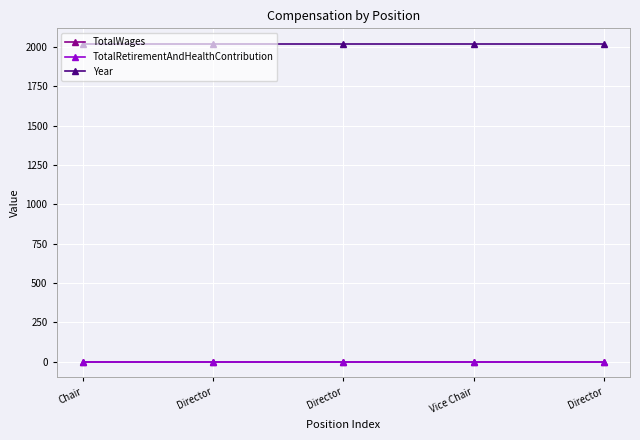

Reading right to left, transcribe all the data shown in this chart.

TotalWages: 0	0	0	0	0
TotalRetirementAndHealthContribution: 0	0	0	0	0
Year: 2019	2019	2019	2019	2019